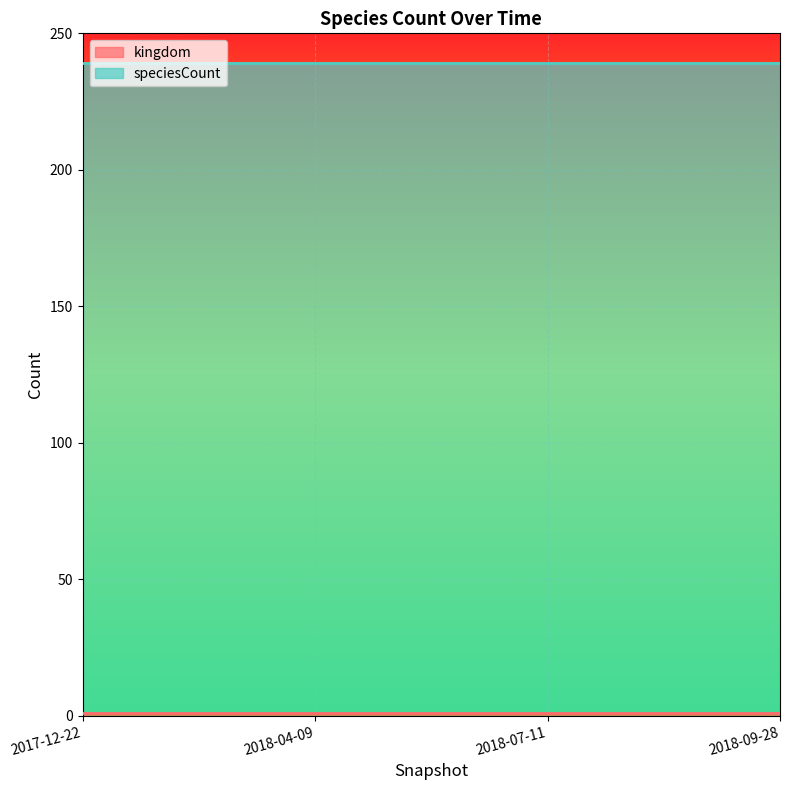

What is the spread (max minus min) of values at 2018-07-11?

237